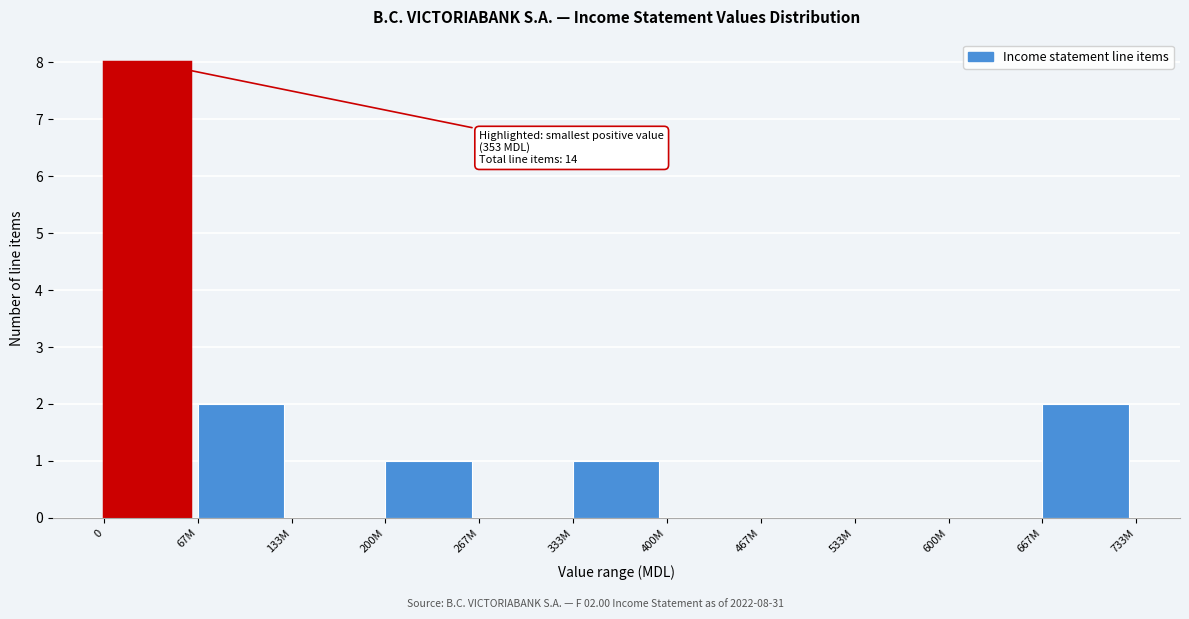

Reading left to right, extract all data points from this chart.

0=8	67M=2	133M=0	200M=1	267M=0	333M=1	400M=0	467M=0	533M=0	600M=0	667M=2